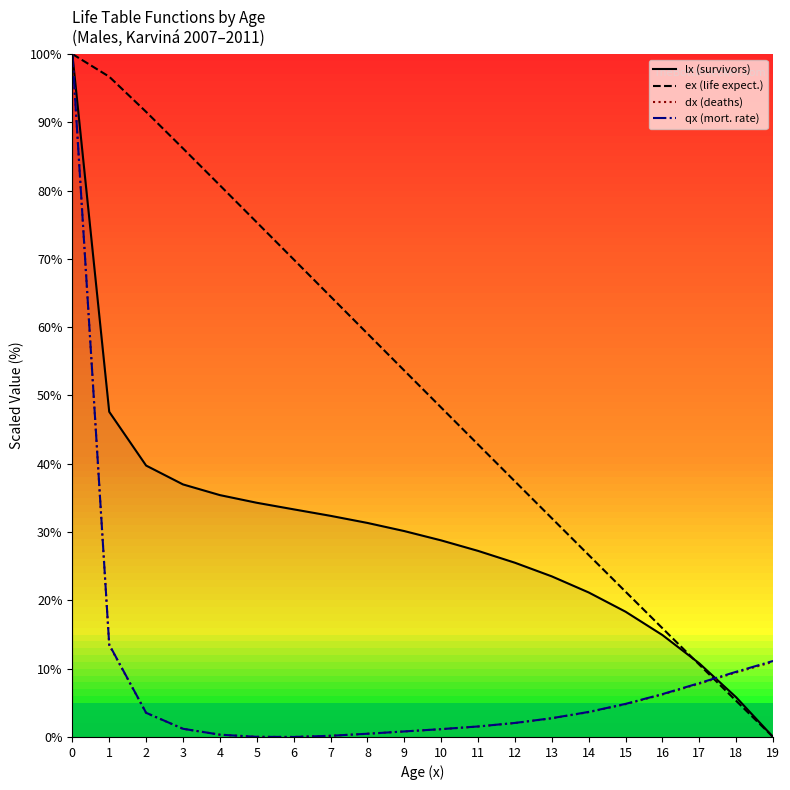

The ex (life expect.) series shows 32.0 at 13. True or false?

True